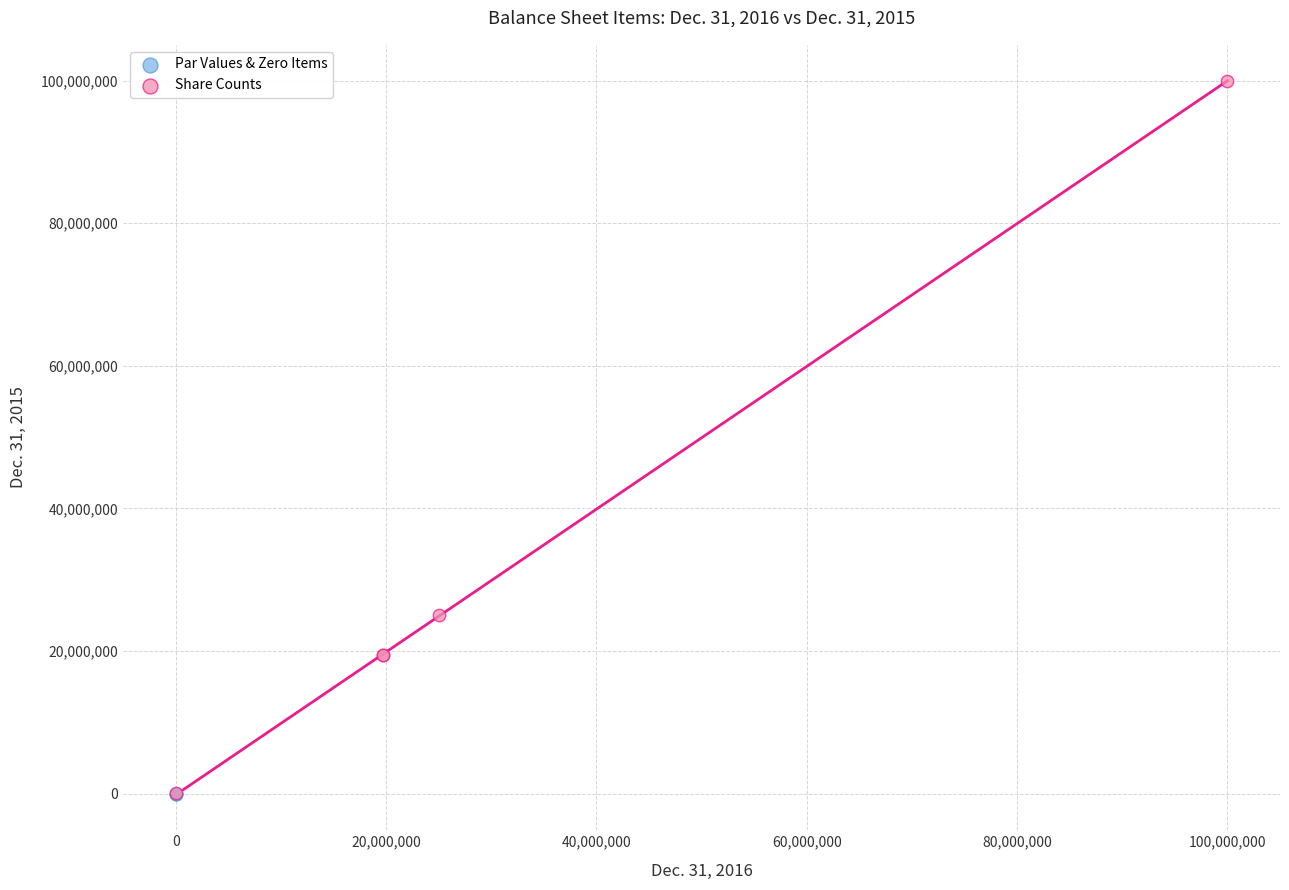

Which series reaches the maximum Y coordinate?

Share Counts